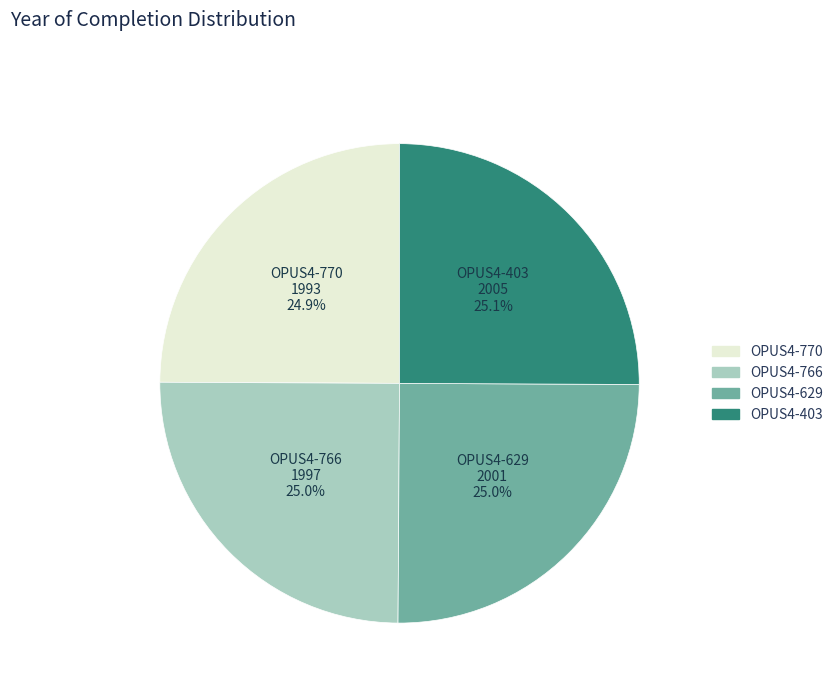

What is the ratio of the value at OPUS4-766 to the value at OPUS4-770?

1.0